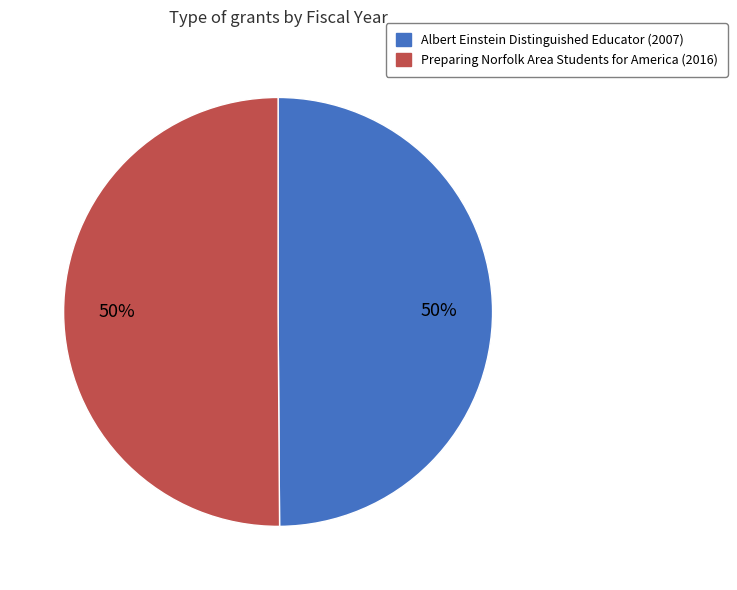

Do Albert Einstein Distinguished Educator (2007) and Preparing Norfolk Area Students for America (2016) together represent more than half of the pie?

Yes